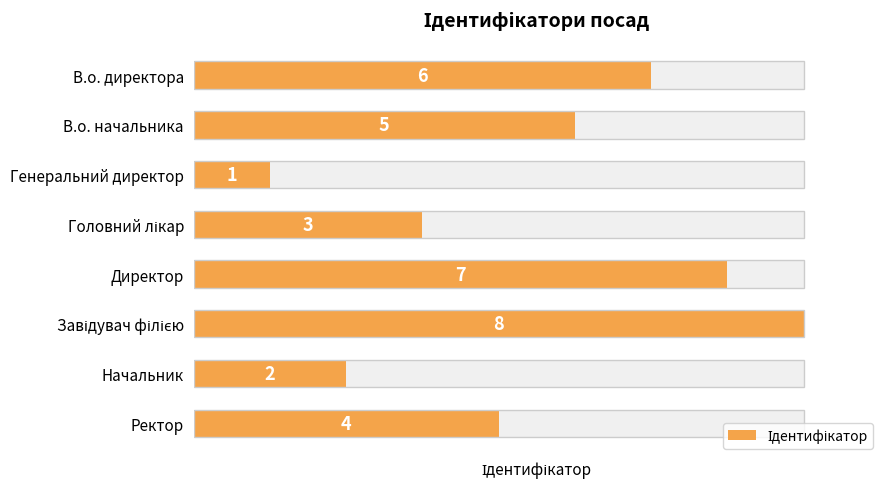

The value at Завідувач філією is 12. True or false?

False